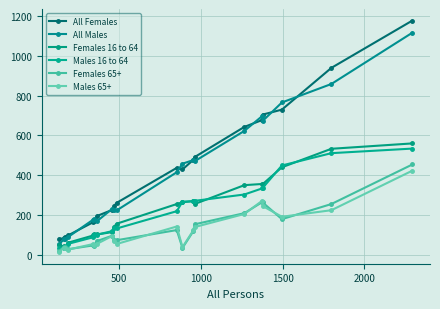

How many lines are shown in the chart?

6